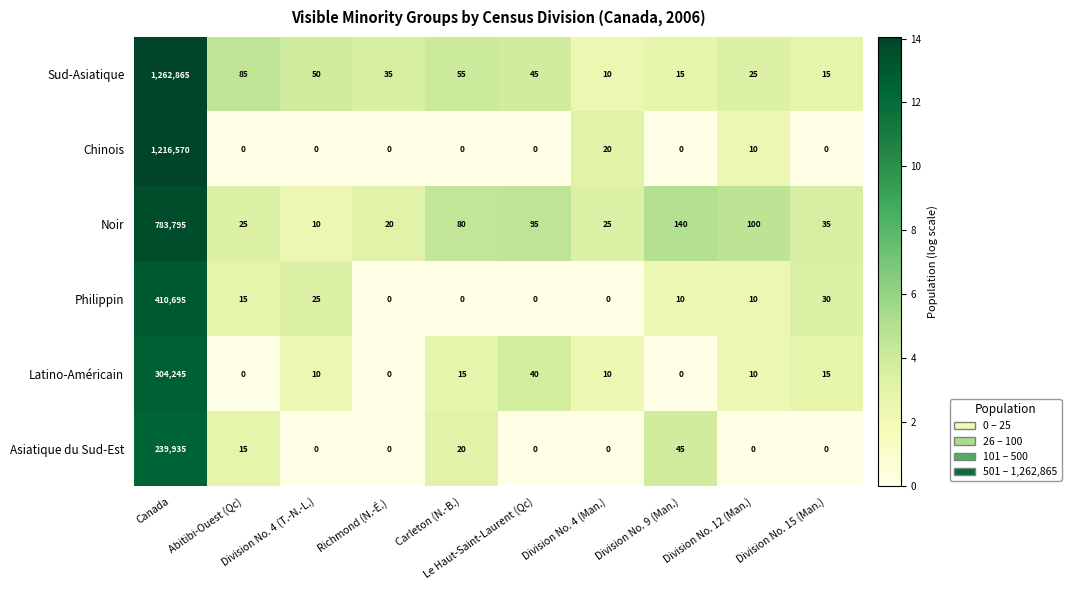

Which series has the largest total across all categories?

Sud-Asiatique